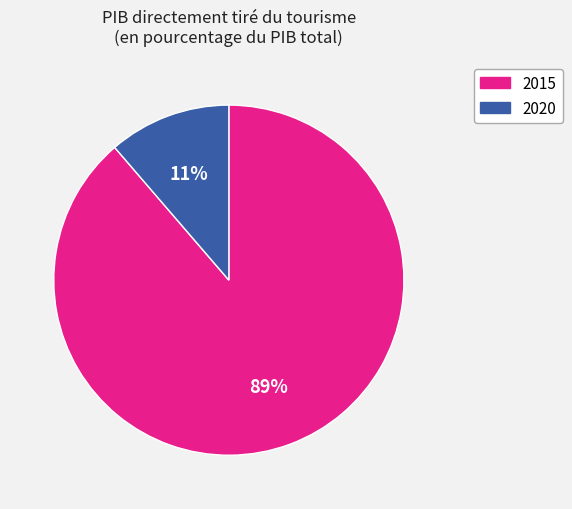

Which has a higher value, 2020 or 2015?

2015